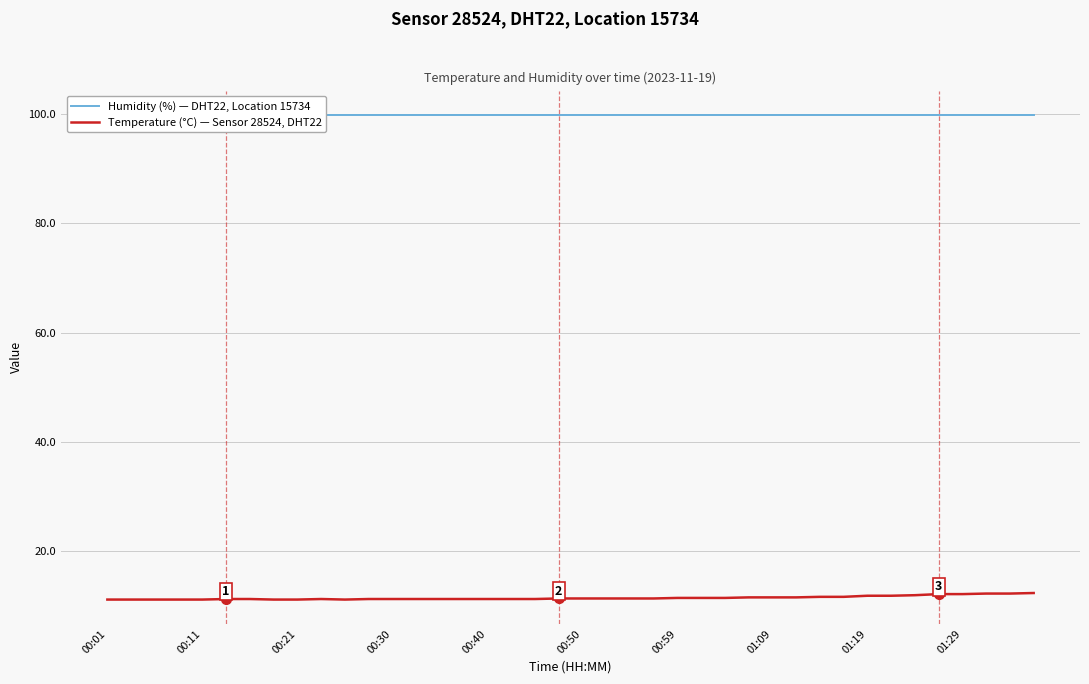

Reading left to right, transcribe all the data shown in this chart.

Humidity (%) — DHT22, Location 15734: 99.9	99.9	99.9	99.9	99.9	99.9	99.9	99.9	99.9	99.9	99.9	99.9	99.9	99.9	99.9	99.9	99.9	99.9	99.9	99.9	99.9	99.9	99.9	99.9	99.9	99.9	99.9	99.9	99.9	99.9	99.9	99.9	99.9	99.9	99.9	99.9	99.9	99.9	99.9	99.9
Temperature (°C) — Sensor 28524, DHT22: 11.1	11.1	11.1	11.1	11.1	11.2	11.2	11.1	11.1	11.2	11.1	11.2	11.2	11.2	11.2	11.2	11.2	11.2	11.2	11.3	11.3	11.3	11.3	11.3	11.4	11.4	11.4	11.5	11.5	11.5	11.6	11.6	11.8	11.8	11.9	12.1	12.1	12.2	12.2	12.3